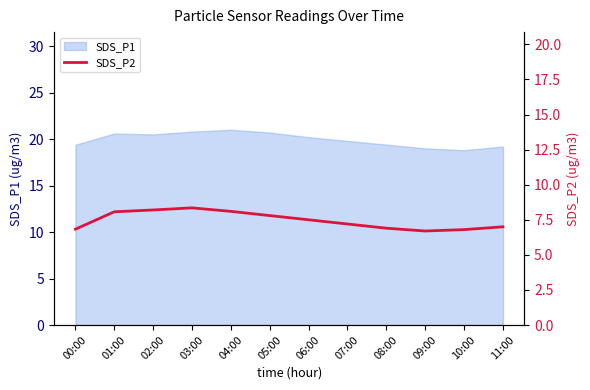

True or false: the data shows 2.7 at 11:00.

False